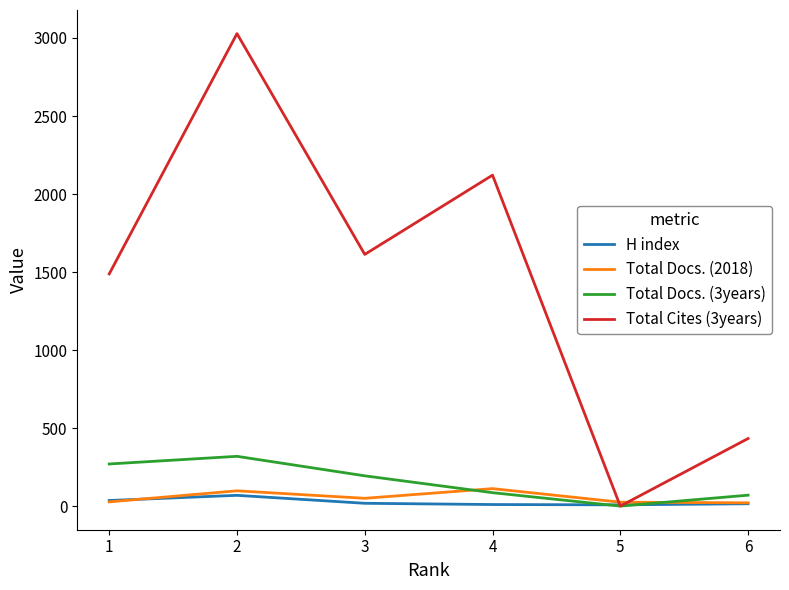

What is the average value of the H index series?

26